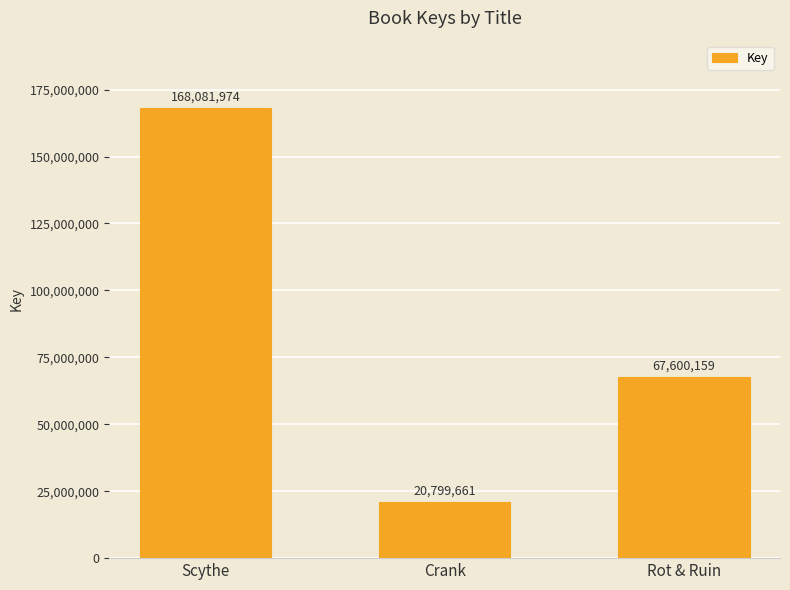

Which has a higher value, Rot & Ruin or Crank?

Rot & Ruin